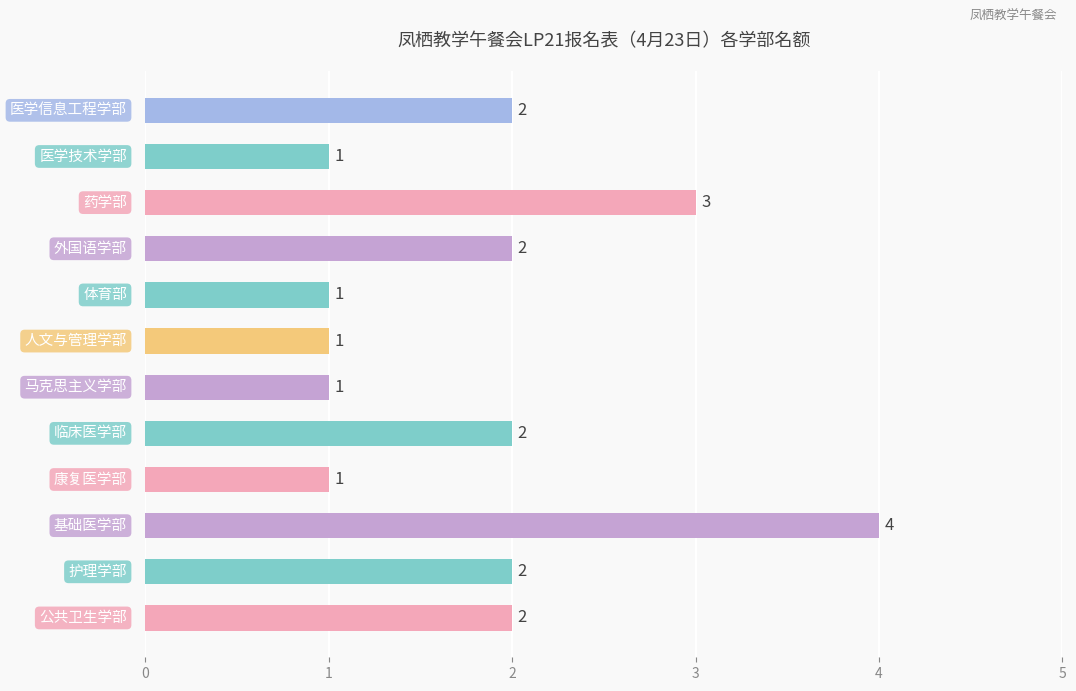

Does the chart contain any negative values?

No